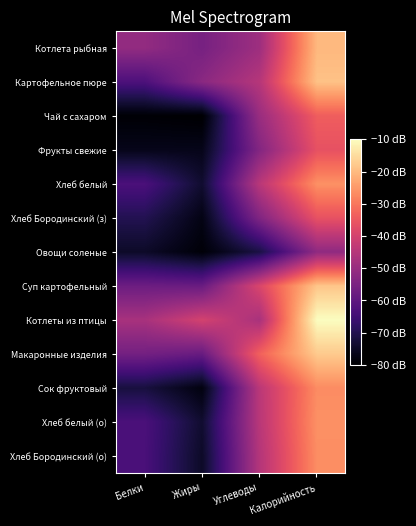

How many distinct data groups are displayed?

13